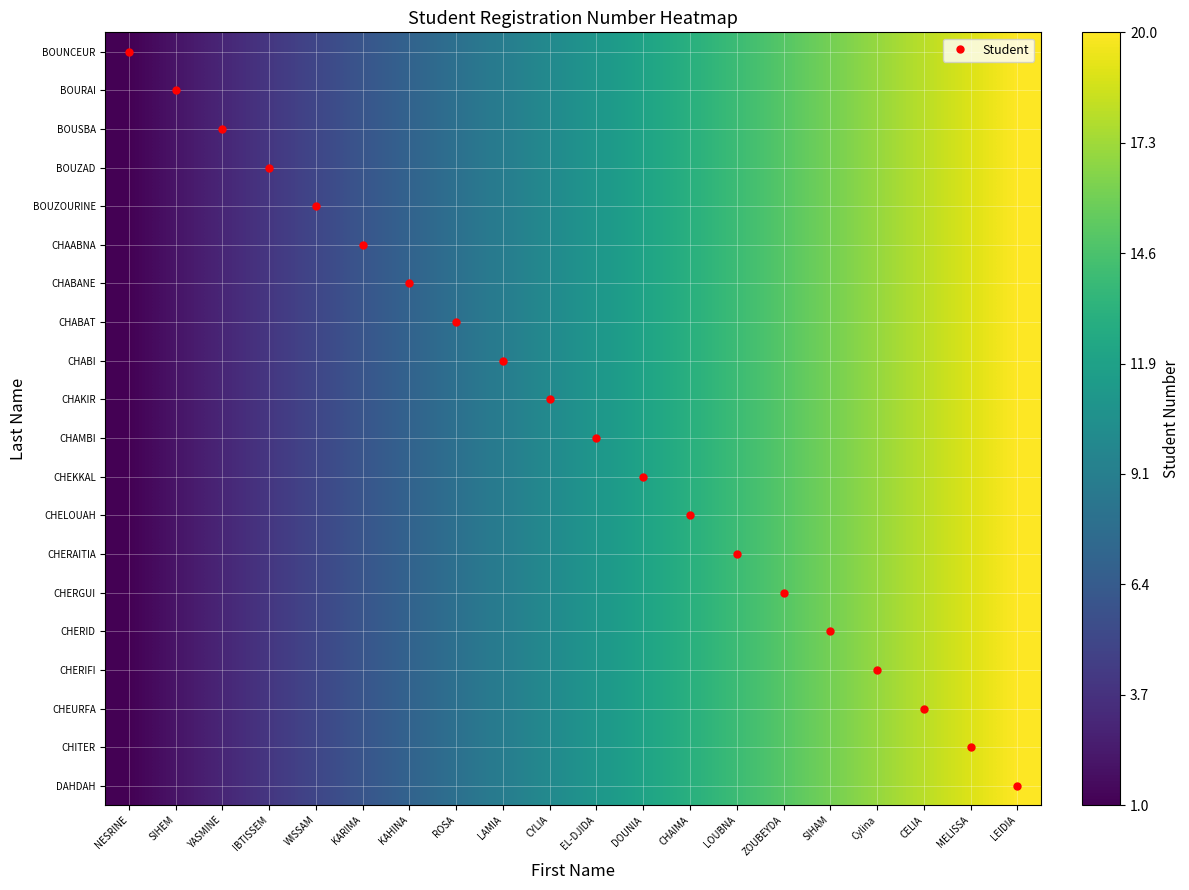

Reading right to left, transcribe all the data shown in this chart.

BOUNCEUR: LEIDIA=20	MELISSA=19	CELIA=18	Cylina=17	SIHAM=16	ZOUBEYDA=15	LOUBNA=14	CHAIMA=13	DOUNIA=12	EL-DJIDA=11	CYLIA=10	LAMIA=9	ROSA=8	KAHINA=7	KARIMA=6	WISSAM=5	IBTISSEM=4	YASMINE=3	SIHEM=2	NESRINE=1
BOURAI: LEIDIA=20	MELISSA=19	CELIA=18	Cylina=17	SIHAM=16	ZOUBEYDA=15	LOUBNA=14	CHAIMA=13	DOUNIA=12	EL-DJIDA=11	CYLIA=10	LAMIA=9	ROSA=8	KAHINA=7	KARIMA=6	WISSAM=5	IBTISSEM=4	YASMINE=3	SIHEM=2	NESRINE=1
BOUSBA: LEIDIA=20	MELISSA=19	CELIA=18	Cylina=17	SIHAM=16	ZOUBEYDA=15	LOUBNA=14	CHAIMA=13	DOUNIA=12	EL-DJIDA=11	CYLIA=10	LAMIA=9	ROSA=8	KAHINA=7	KARIMA=6	WISSAM=5	IBTISSEM=4	YASMINE=3	SIHEM=2	NESRINE=1
BOUZAD: LEIDIA=20	MELISSA=19	CELIA=18	Cylina=17	SIHAM=16	ZOUBEYDA=15	LOUBNA=14	CHAIMA=13	DOUNIA=12	EL-DJIDA=11	CYLIA=10	LAMIA=9	ROSA=8	KAHINA=7	KARIMA=6	WISSAM=5	IBTISSEM=4	YASMINE=3	SIHEM=2	NESRINE=1
BOUZOURINE: LEIDIA=20	MELISSA=19	CELIA=18	Cylina=17	SIHAM=16	ZOUBEYDA=15	LOUBNA=14	CHAIMA=13	DOUNIA=12	EL-DJIDA=11	CYLIA=10	LAMIA=9	ROSA=8	KAHINA=7	KARIMA=6	WISSAM=5	IBTISSEM=4	YASMINE=3	SIHEM=2	NESRINE=1
CHAABNA: LEIDIA=20	MELISSA=19	CELIA=18	Cylina=17	SIHAM=16	ZOUBEYDA=15	LOUBNA=14	CHAIMA=13	DOUNIA=12	EL-DJIDA=11	CYLIA=10	LAMIA=9	ROSA=8	KAHINA=7	KARIMA=6	WISSAM=5	IBTISSEM=4	YASMINE=3	SIHEM=2	NESRINE=1
CHABANE: LEIDIA=20	MELISSA=19	CELIA=18	Cylina=17	SIHAM=16	ZOUBEYDA=15	LOUBNA=14	CHAIMA=13	DOUNIA=12	EL-DJIDA=11	CYLIA=10	LAMIA=9	ROSA=8	KAHINA=7	KARIMA=6	WISSAM=5	IBTISSEM=4	YASMINE=3	SIHEM=2	NESRINE=1
CHABAT: LEIDIA=20	MELISSA=19	CELIA=18	Cylina=17	SIHAM=16	ZOUBEYDA=15	LOUBNA=14	CHAIMA=13	DOUNIA=12	EL-DJIDA=11	CYLIA=10	LAMIA=9	ROSA=8	KAHINA=7	KARIMA=6	WISSAM=5	IBTISSEM=4	YASMINE=3	SIHEM=2	NESRINE=1
CHABI: LEIDIA=20	MELISSA=19	CELIA=18	Cylina=17	SIHAM=16	ZOUBEYDA=15	LOUBNA=14	CHAIMA=13	DOUNIA=12	EL-DJIDA=11	CYLIA=10	LAMIA=9	ROSA=8	KAHINA=7	KARIMA=6	WISSAM=5	IBTISSEM=4	YASMINE=3	SIHEM=2	NESRINE=1
CHAKIR: LEIDIA=20	MELISSA=19	CELIA=18	Cylina=17	SIHAM=16	ZOUBEYDA=15	LOUBNA=14	CHAIMA=13	DOUNIA=12	EL-DJIDA=11	CYLIA=10	LAMIA=9	ROSA=8	KAHINA=7	KARIMA=6	WISSAM=5	IBTISSEM=4	YASMINE=3	SIHEM=2	NESRINE=1
CHAMBI: LEIDIA=20	MELISSA=19	CELIA=18	Cylina=17	SIHAM=16	ZOUBEYDA=15	LOUBNA=14	CHAIMA=13	DOUNIA=12	EL-DJIDA=11	CYLIA=10	LAMIA=9	ROSA=8	KAHINA=7	KARIMA=6	WISSAM=5	IBTISSEM=4	YASMINE=3	SIHEM=2	NESRINE=1
CHEKKAL: LEIDIA=20	MELISSA=19	CELIA=18	Cylina=17	SIHAM=16	ZOUBEYDA=15	LOUBNA=14	CHAIMA=13	DOUNIA=12	EL-DJIDA=11	CYLIA=10	LAMIA=9	ROSA=8	KAHINA=7	KARIMA=6	WISSAM=5	IBTISSEM=4	YASMINE=3	SIHEM=2	NESRINE=1
CHELOUAH: LEIDIA=20	MELISSA=19	CELIA=18	Cylina=17	SIHAM=16	ZOUBEYDA=15	LOUBNA=14	CHAIMA=13	DOUNIA=12	EL-DJIDA=11	CYLIA=10	LAMIA=9	ROSA=8	KAHINA=7	KARIMA=6	WISSAM=5	IBTISSEM=4	YASMINE=3	SIHEM=2	NESRINE=1
CHERAITIA: LEIDIA=20	MELISSA=19	CELIA=18	Cylina=17	SIHAM=16	ZOUBEYDA=15	LOUBNA=14	CHAIMA=13	DOUNIA=12	EL-DJIDA=11	CYLIA=10	LAMIA=9	ROSA=8	KAHINA=7	KARIMA=6	WISSAM=5	IBTISSEM=4	YASMINE=3	SIHEM=2	NESRINE=1
CHERGUI: LEIDIA=20	MELISSA=19	CELIA=18	Cylina=17	SIHAM=16	ZOUBEYDA=15	LOUBNA=14	CHAIMA=13	DOUNIA=12	EL-DJIDA=11	CYLIA=10	LAMIA=9	ROSA=8	KAHINA=7	KARIMA=6	WISSAM=5	IBTISSEM=4	YASMINE=3	SIHEM=2	NESRINE=1
CHERID: LEIDIA=20	MELISSA=19	CELIA=18	Cylina=17	SIHAM=16	ZOUBEYDA=15	LOUBNA=14	CHAIMA=13	DOUNIA=12	EL-DJIDA=11	CYLIA=10	LAMIA=9	ROSA=8	KAHINA=7	KARIMA=6	WISSAM=5	IBTISSEM=4	YASMINE=3	SIHEM=2	NESRINE=1
CHERIFI: LEIDIA=20	MELISSA=19	CELIA=18	Cylina=17	SIHAM=16	ZOUBEYDA=15	LOUBNA=14	CHAIMA=13	DOUNIA=12	EL-DJIDA=11	CYLIA=10	LAMIA=9	ROSA=8	KAHINA=7	KARIMA=6	WISSAM=5	IBTISSEM=4	YASMINE=3	SIHEM=2	NESRINE=1
CHEURFA: LEIDIA=20	MELISSA=19	CELIA=18	Cylina=17	SIHAM=16	ZOUBEYDA=15	LOUBNA=14	CHAIMA=13	DOUNIA=12	EL-DJIDA=11	CYLIA=10	LAMIA=9	ROSA=8	KAHINA=7	KARIMA=6	WISSAM=5	IBTISSEM=4	YASMINE=3	SIHEM=2	NESRINE=1
CHITER: LEIDIA=20	MELISSA=19	CELIA=18	Cylina=17	SIHAM=16	ZOUBEYDA=15	LOUBNA=14	CHAIMA=13	DOUNIA=12	EL-DJIDA=11	CYLIA=10	LAMIA=9	ROSA=8	KAHINA=7	KARIMA=6	WISSAM=5	IBTISSEM=4	YASMINE=3	SIHEM=2	NESRINE=1
DAHDAH: LEIDIA=20	MELISSA=19	CELIA=18	Cylina=17	SIHAM=16	ZOUBEYDA=15	LOUBNA=14	CHAIMA=13	DOUNIA=12	EL-DJIDA=11	CYLIA=10	LAMIA=9	ROSA=8	KAHINA=7	KARIMA=6	WISSAM=5	IBTISSEM=4	YASMINE=3	SIHEM=2	NESRINE=1